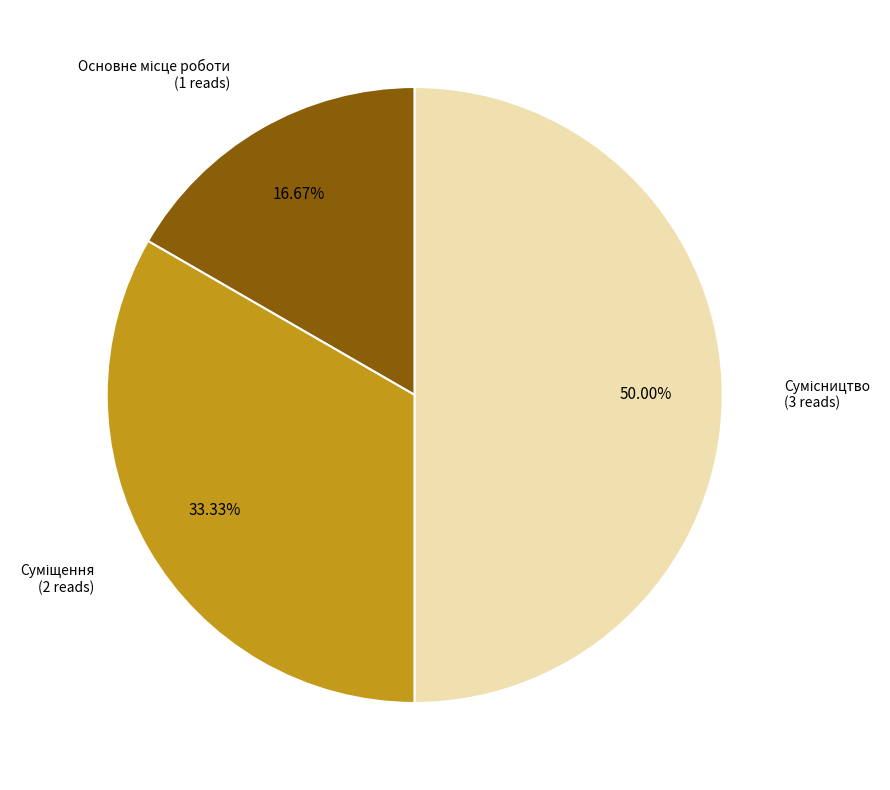

How many segments does this pie chart have?

3